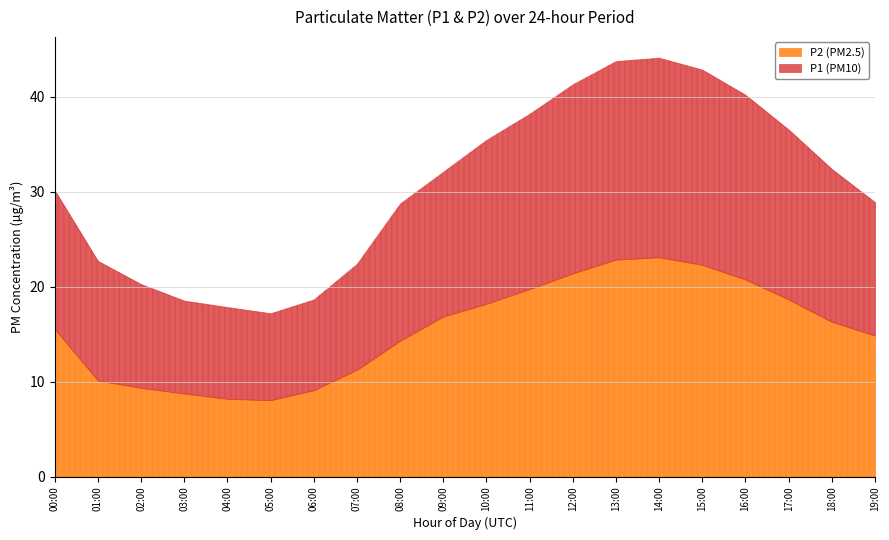

The value of P1 at 07 is 38.3. True or false?

False